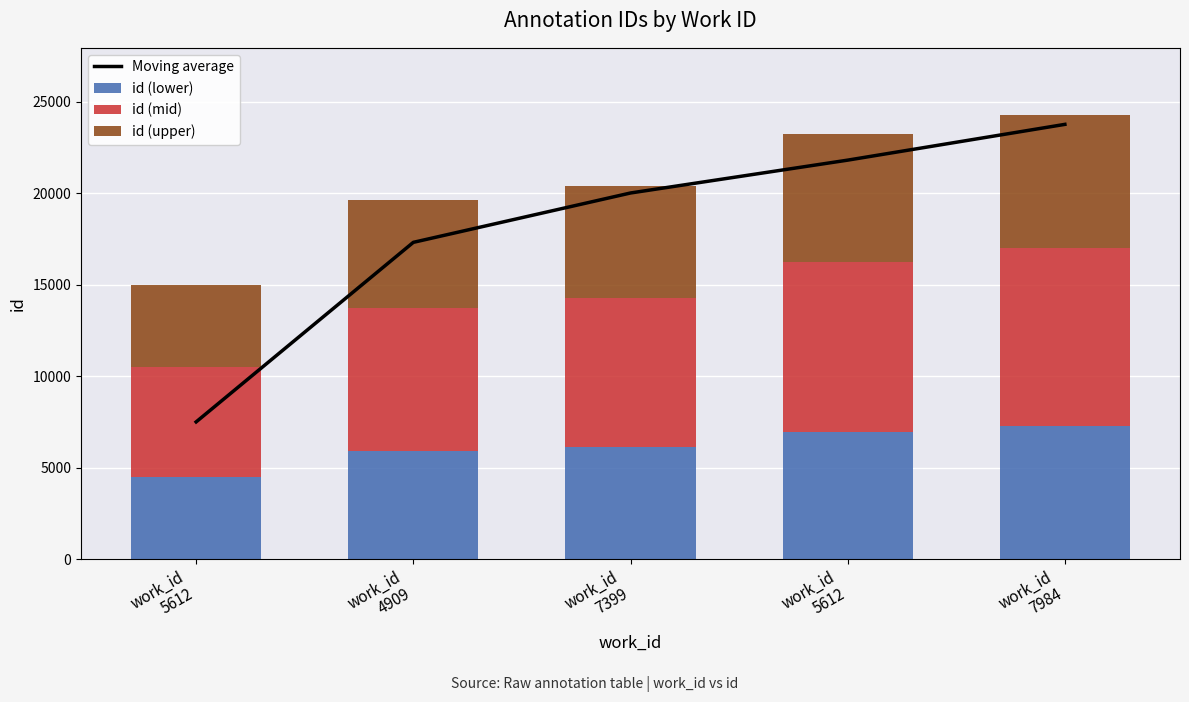

At which category does the chart reach its peak across all series?

work_id
7984